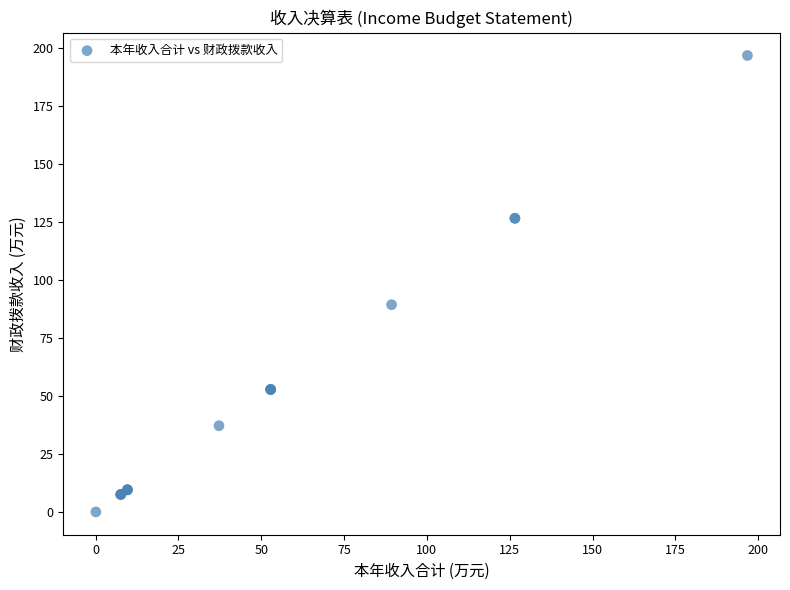

What Y value in the scatter plot is closest to 98?

89.3